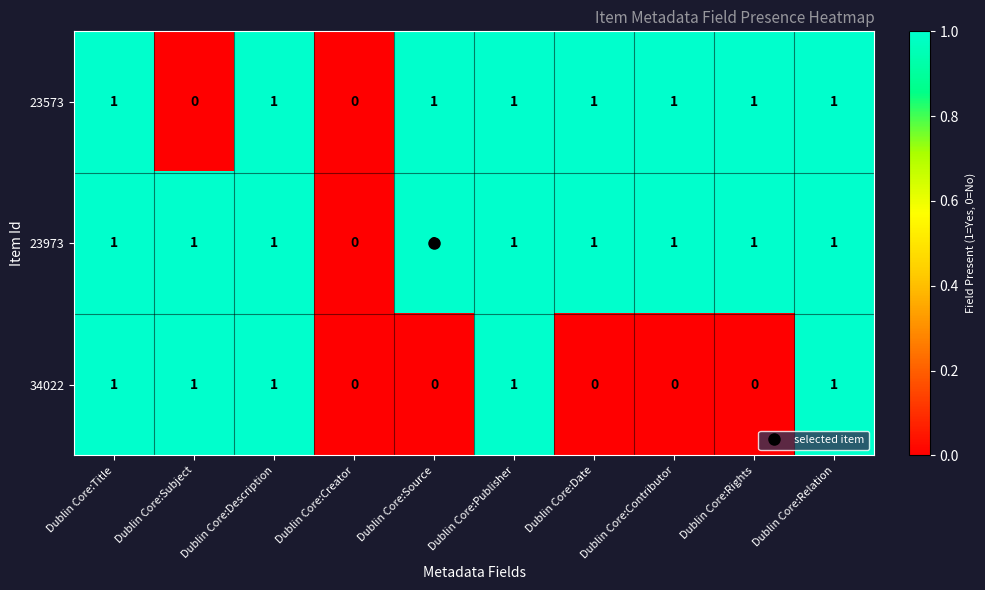

Count the 23573 values in the range 1 to 2.

8